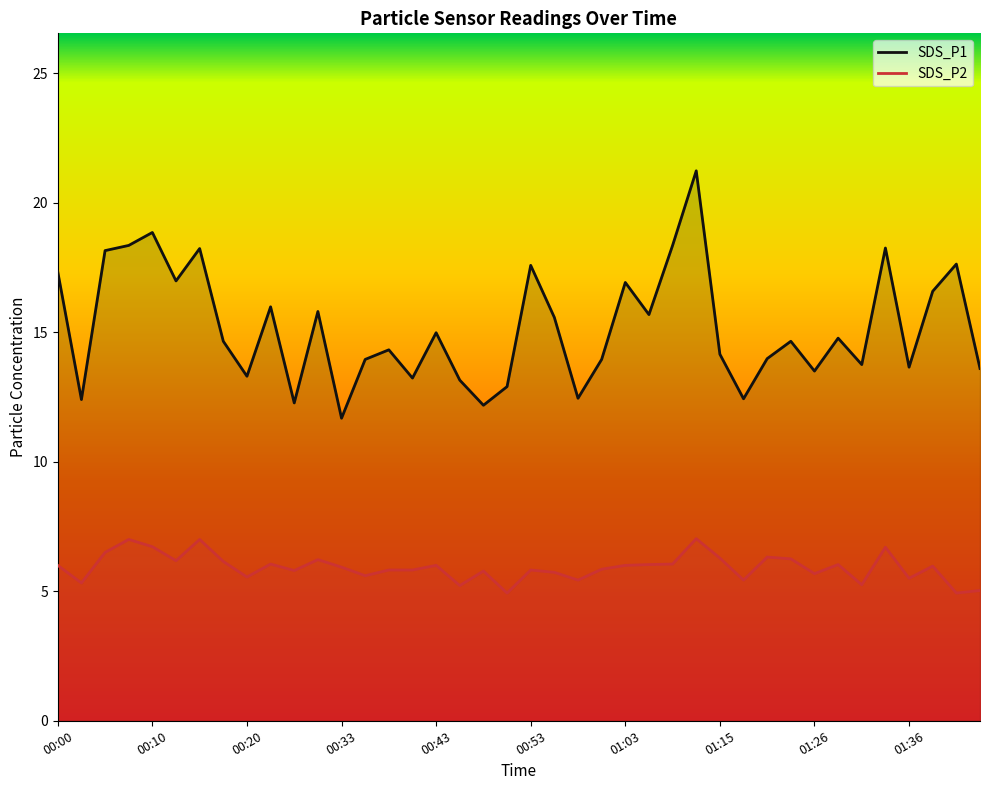

What is the lowest value of the SDS_P1 series?

11.7